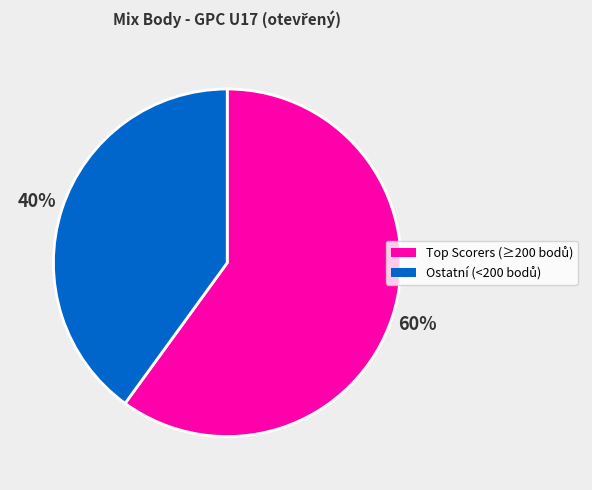

Is there any slice that represents more than half of the pie?

Yes